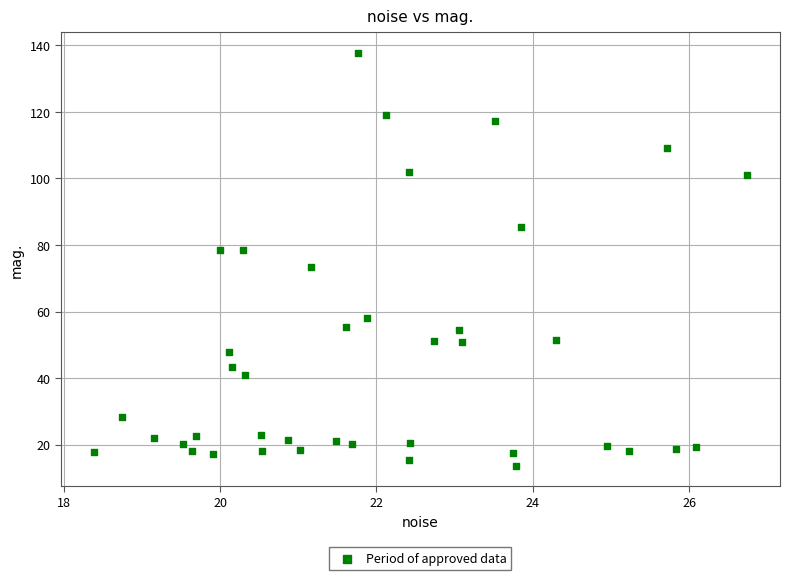

What Y value in the scatter plot is closest to 75?

73.2